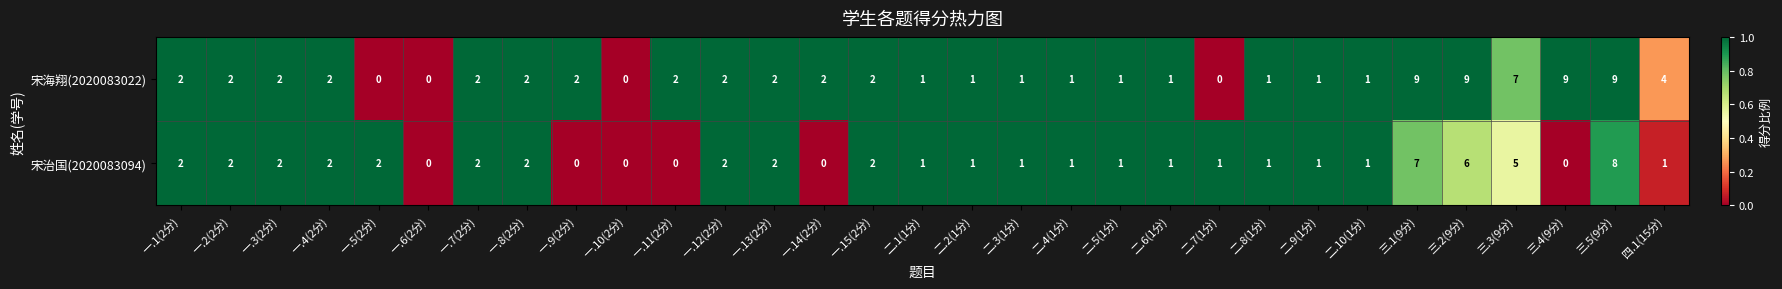

Which series has the largest range (max minus min)?

宋海翔(2020083022)